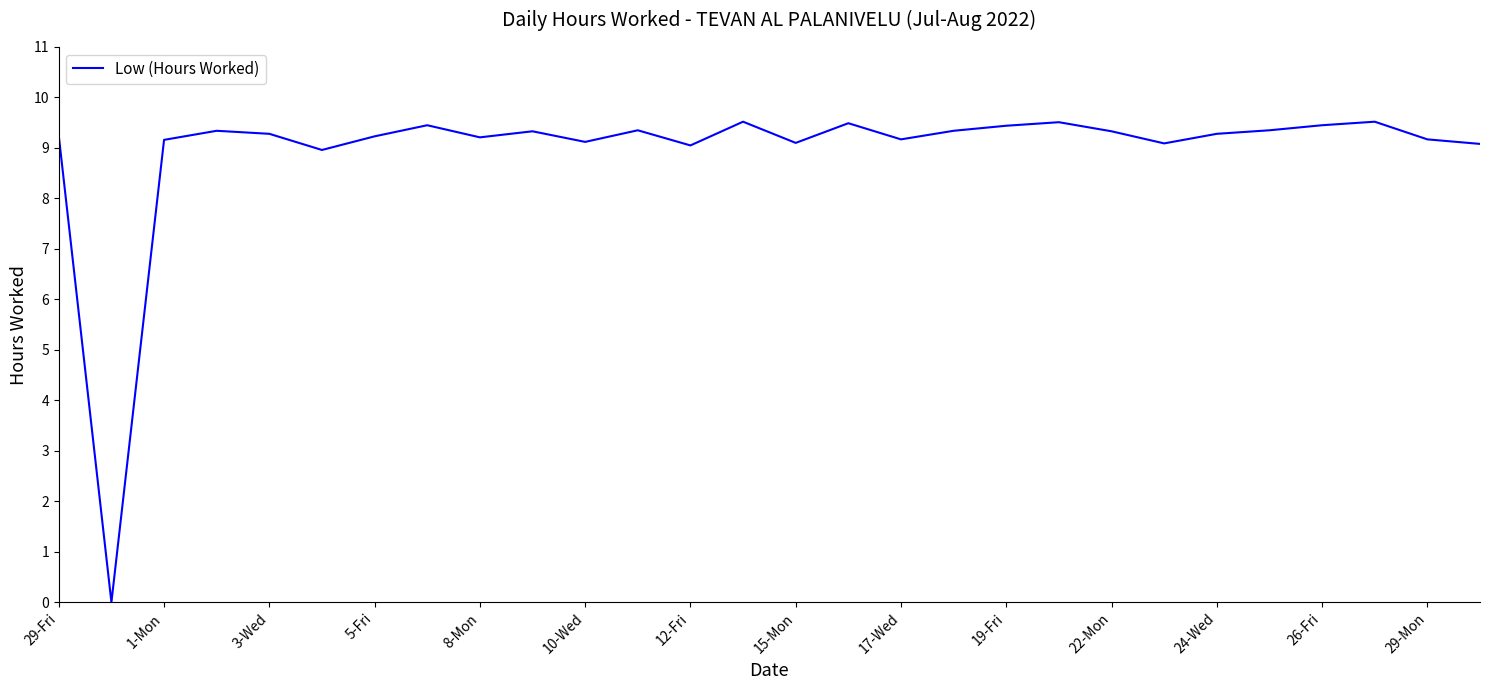

What is the difference between the maximum and minimum values?

9.5